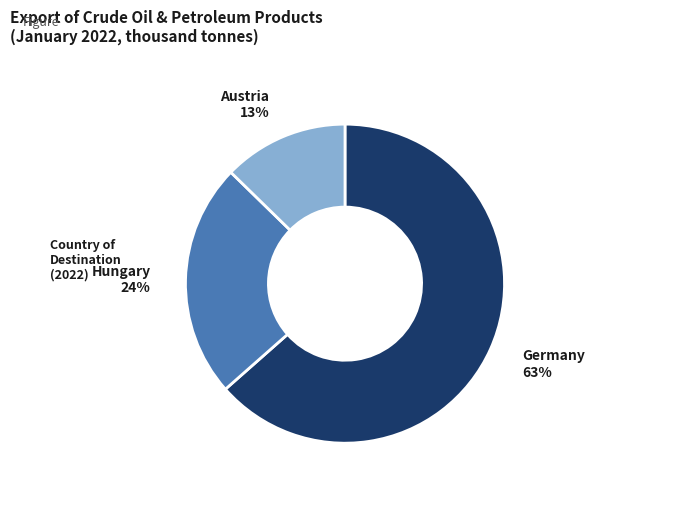

The Austria slice represents 5% of the pie. True or false?

False